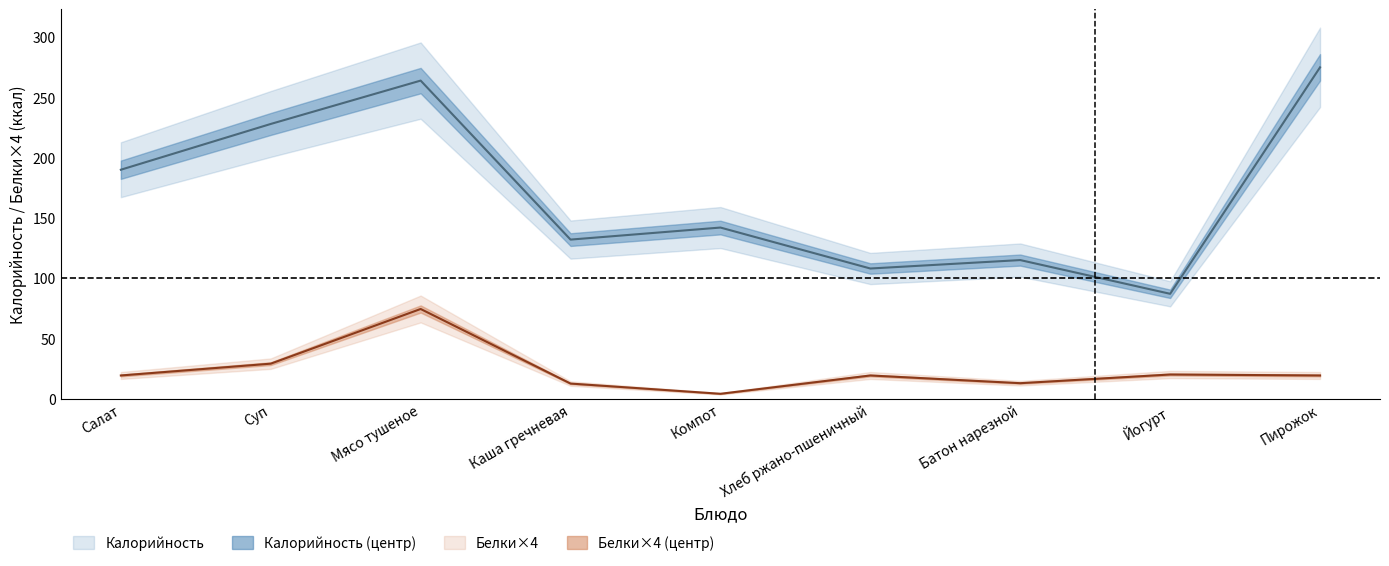

What is the label of the 4th point from the right?

Хлеб ржано-пшеничный